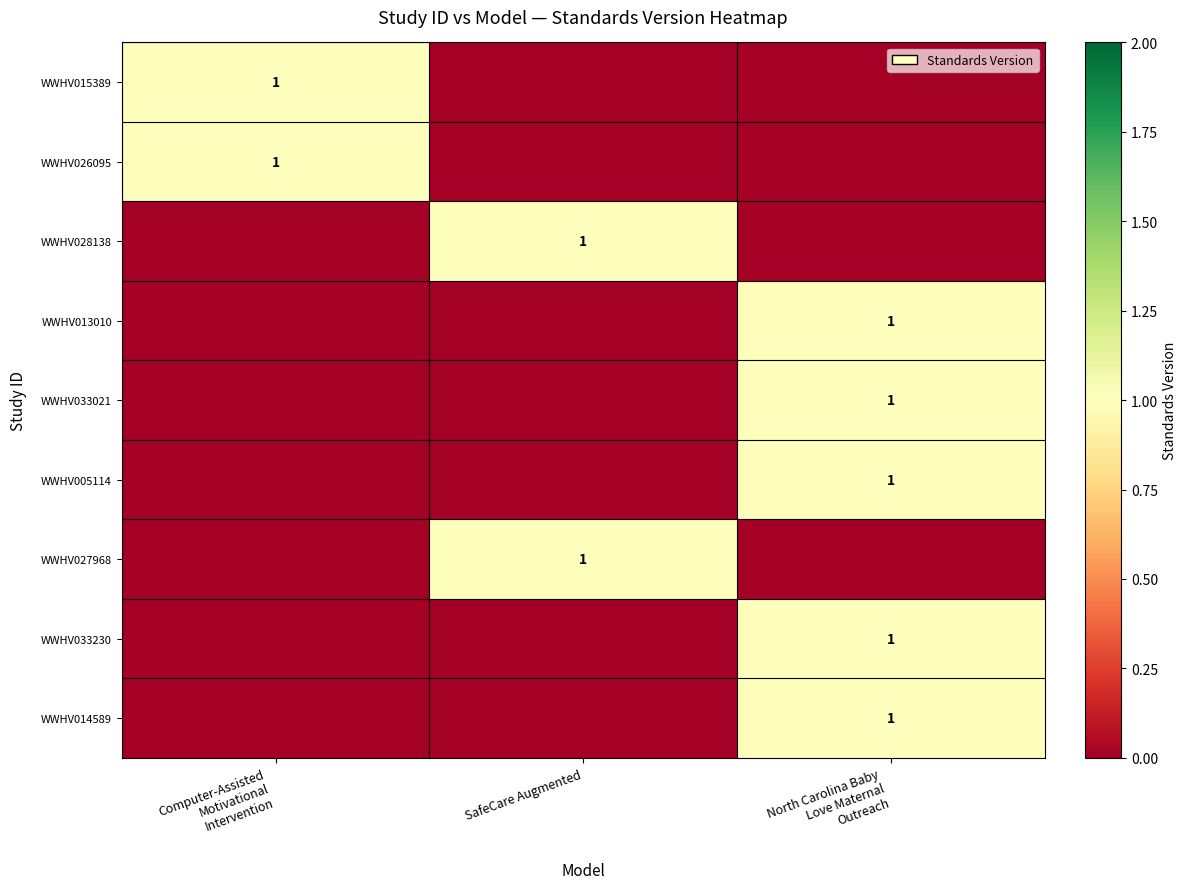

What is the greatest value displayed?

1